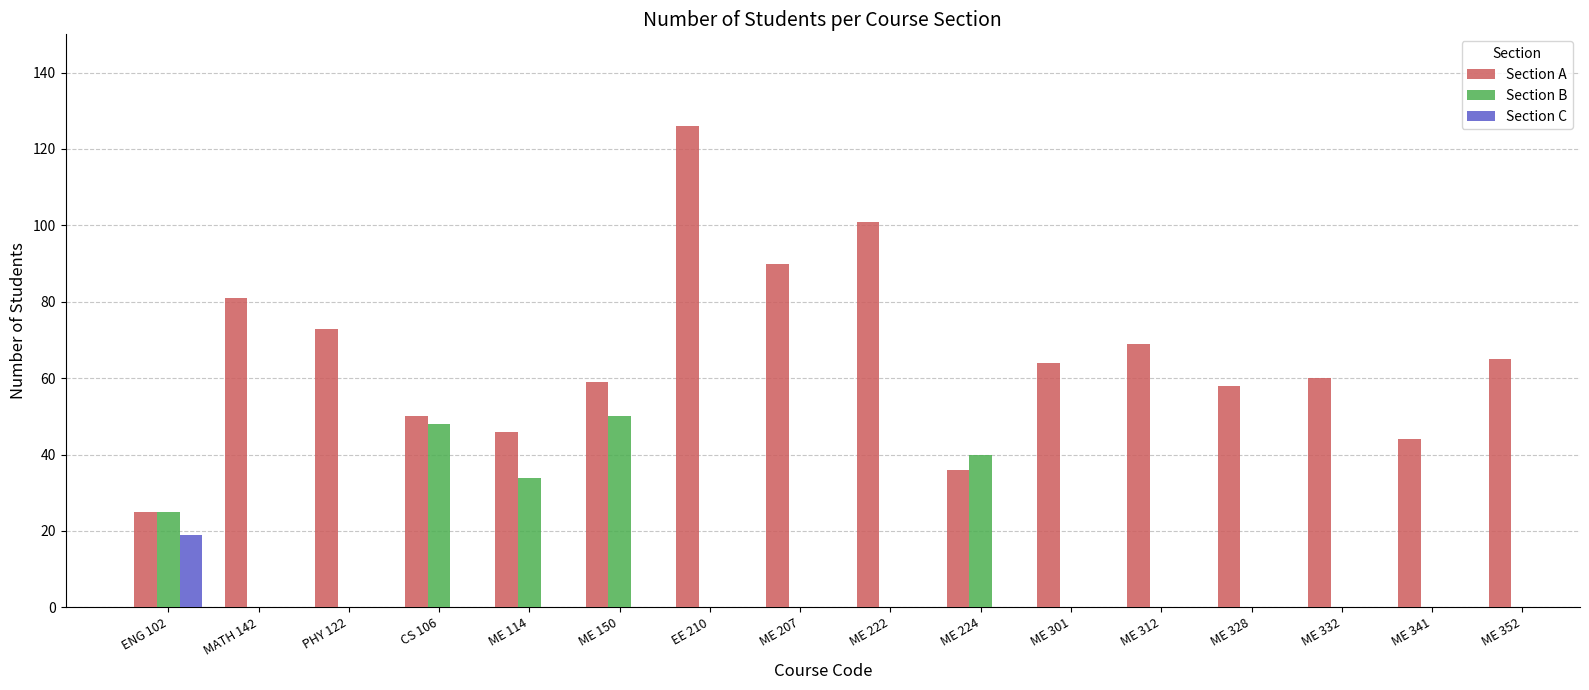

What position from the left is ME 114?

5